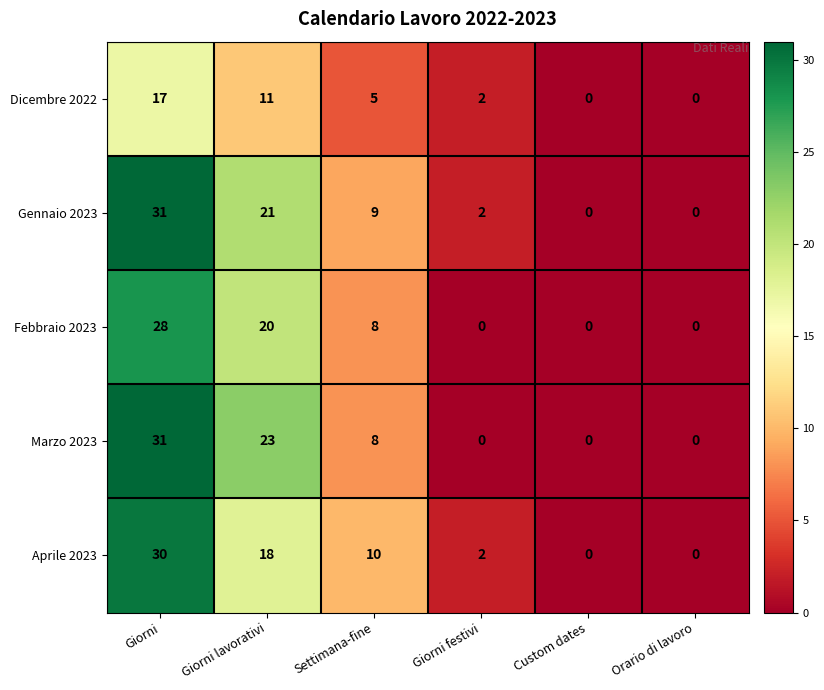

What is the difference between the maximum and minimum values in the Febbraio 2023 series?

28